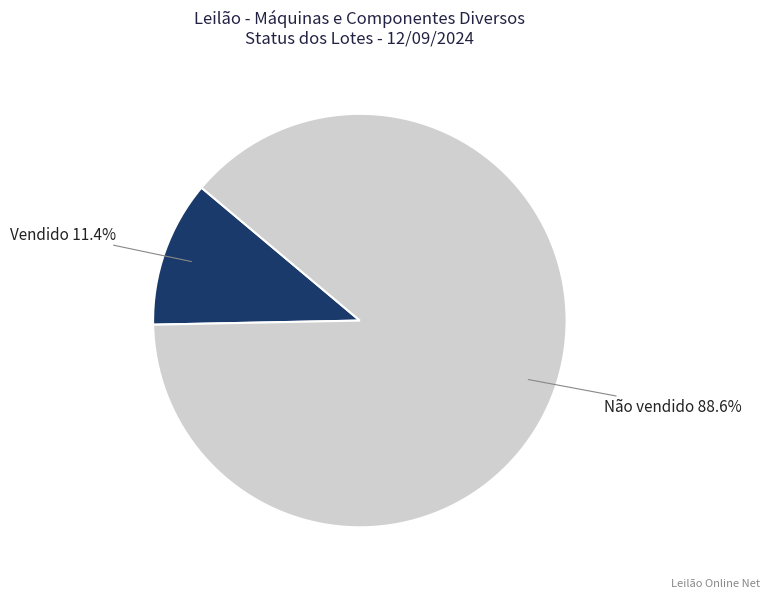

How many slices are in this pie chart?

2